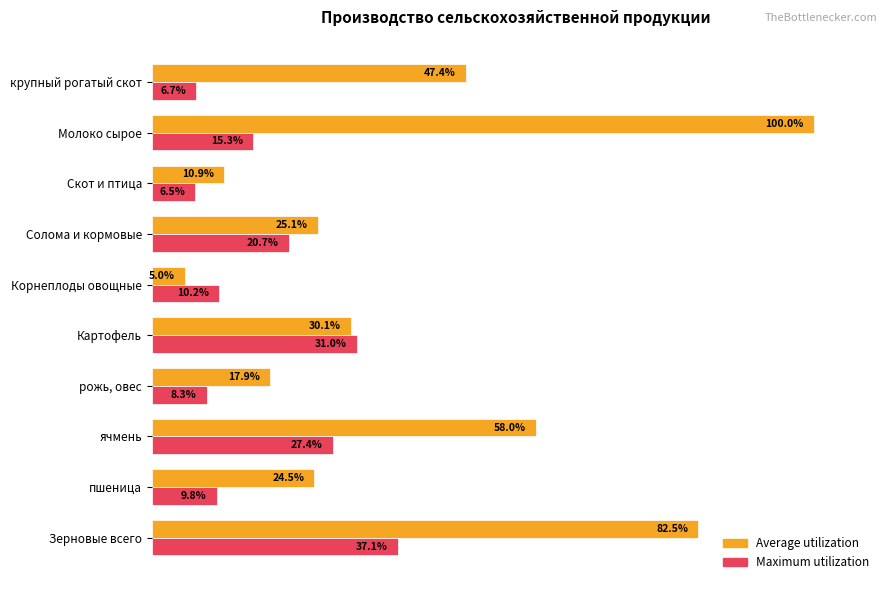

At which category does the chart reach its peak across all series?

Молоко сырое